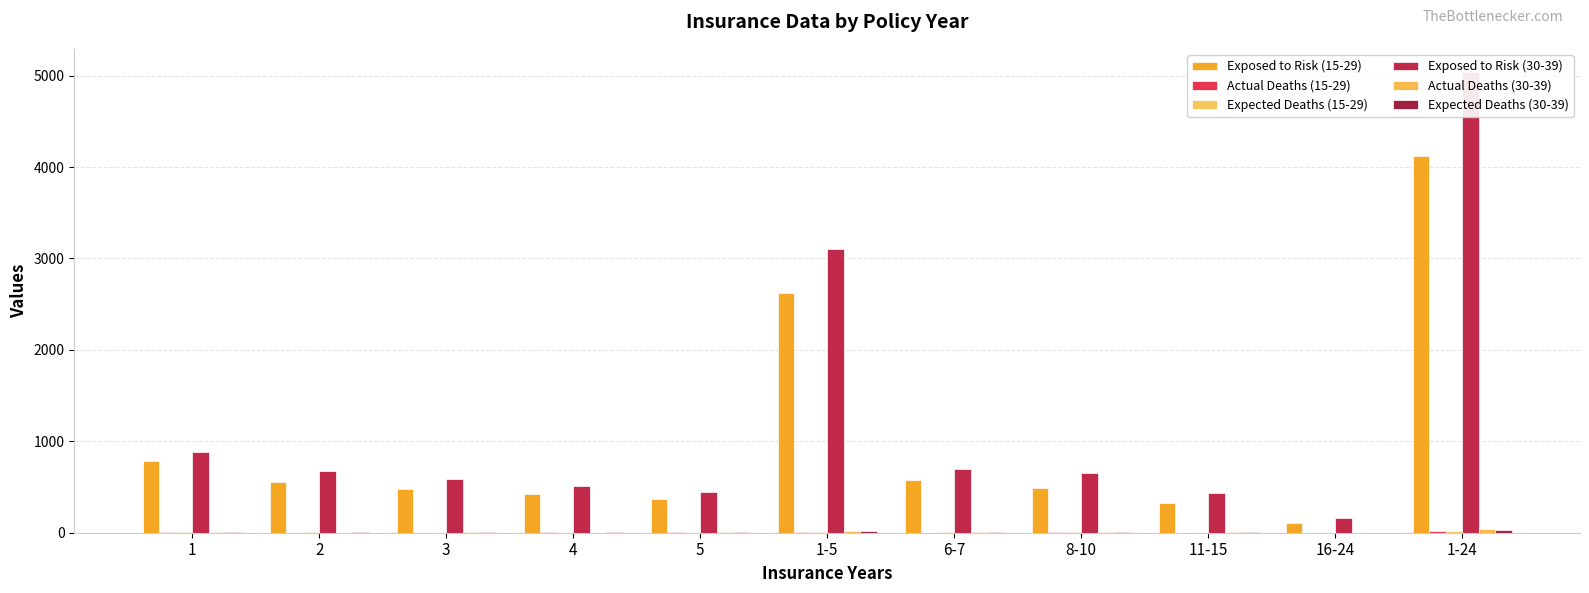

What is the label of the 2nd bar from the right?

16-24